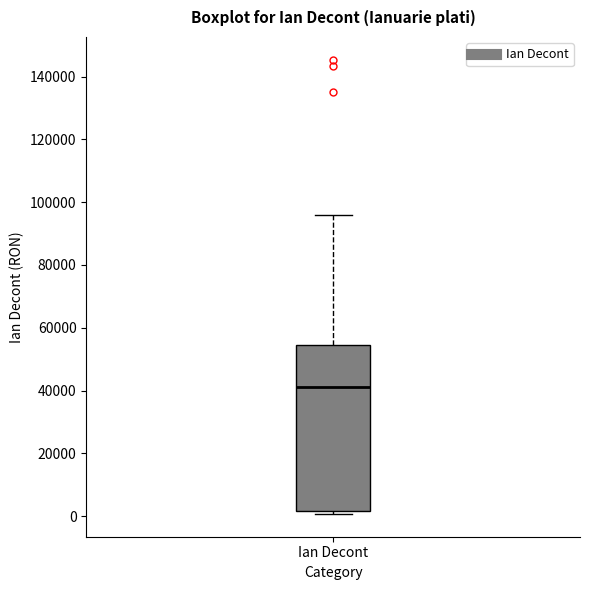

Read this box plot against the y-axis: the position of the median line, the range covered by the box, and the ends of both whiskers. The values are not printed on the chart, so give them approximately, as read against the axis.

median 40000, box 2000 to 54000, whiskers 0 to 96000